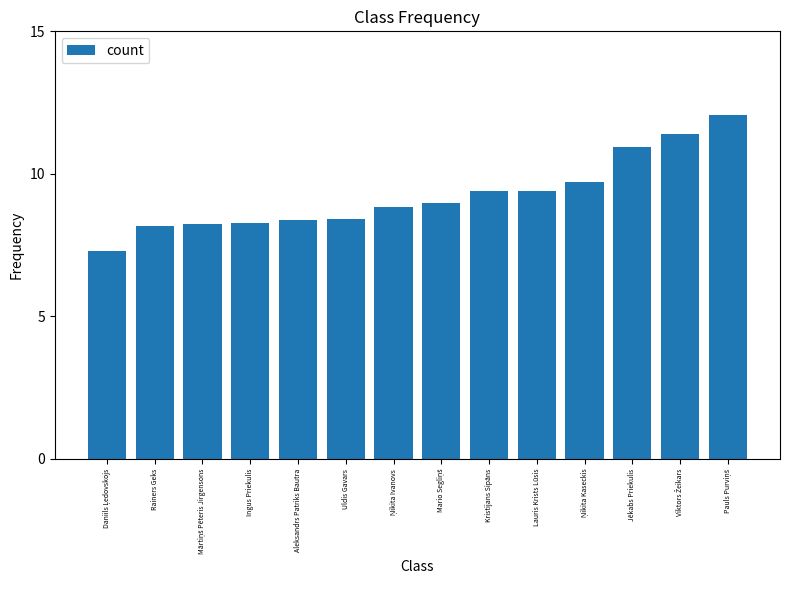

The chart shows a value of 8.2 at Rainers Geks. True or false?

True